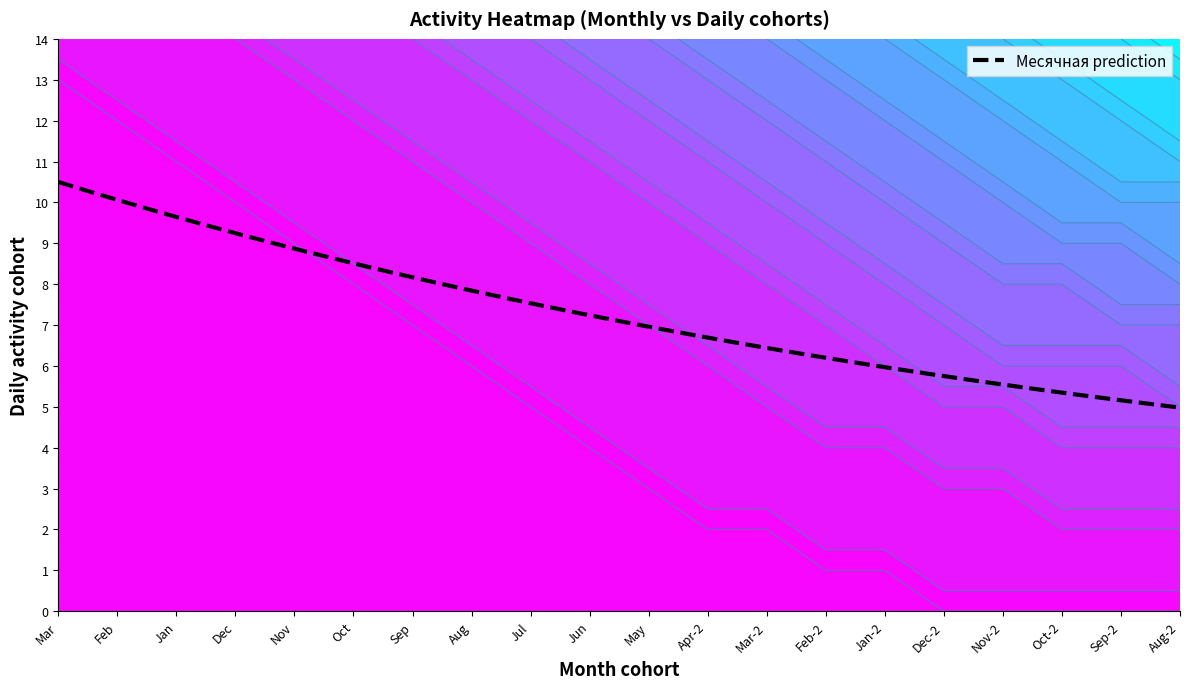

The 14 series shows 3 at 10. True or false?

False